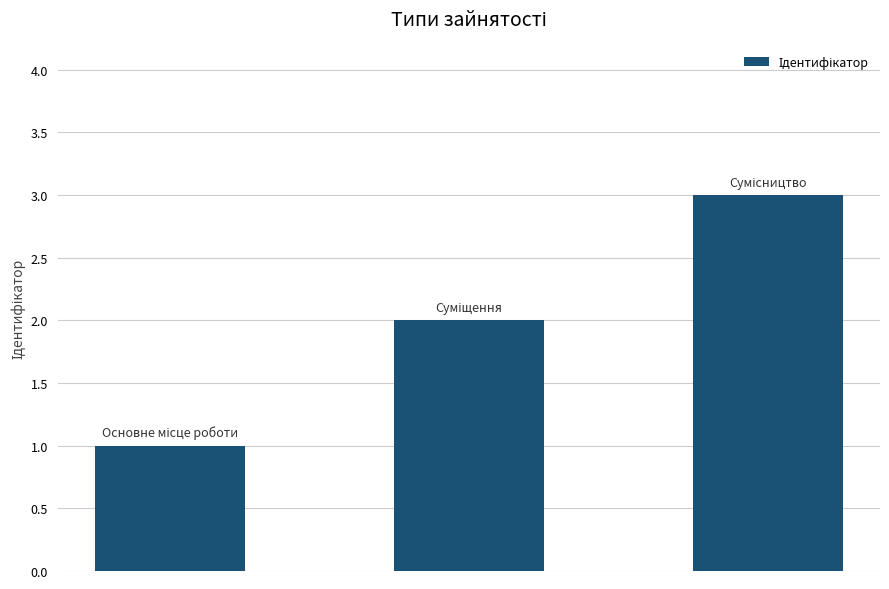

What is the sum of all values?

6